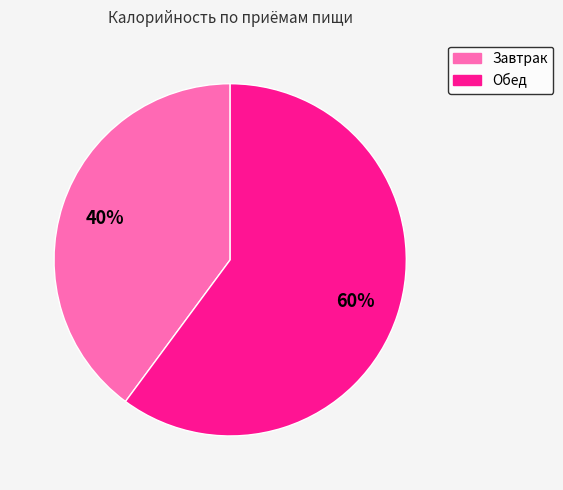

To the nearest percent, what is the difference between the largest and smallest slice percentages?

20%